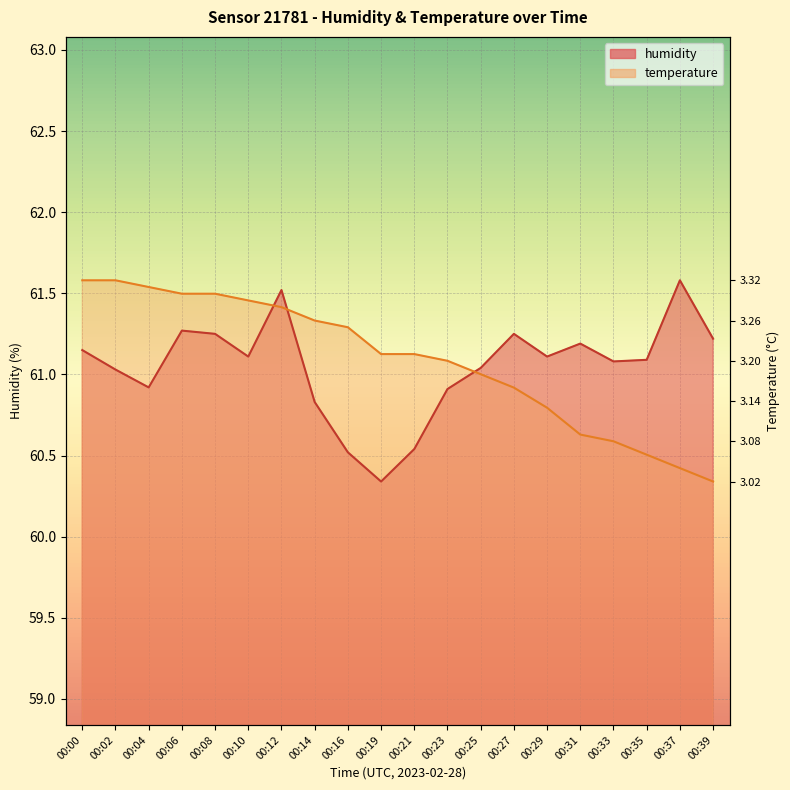

Rank the series by their maximum value, from highest to lowest.

humidity, temperature